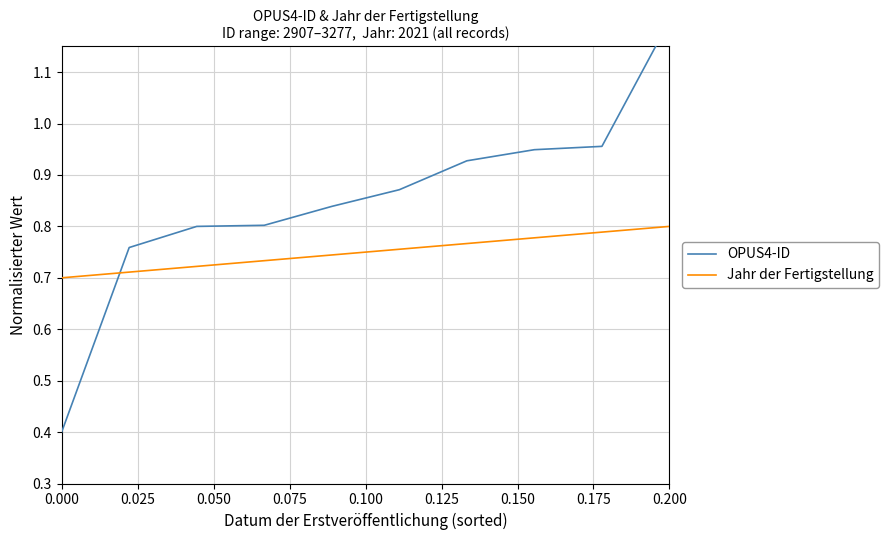

List the series in order of their overall mean, highest first.

OPUS4-ID, Jahr der Fertigstellung